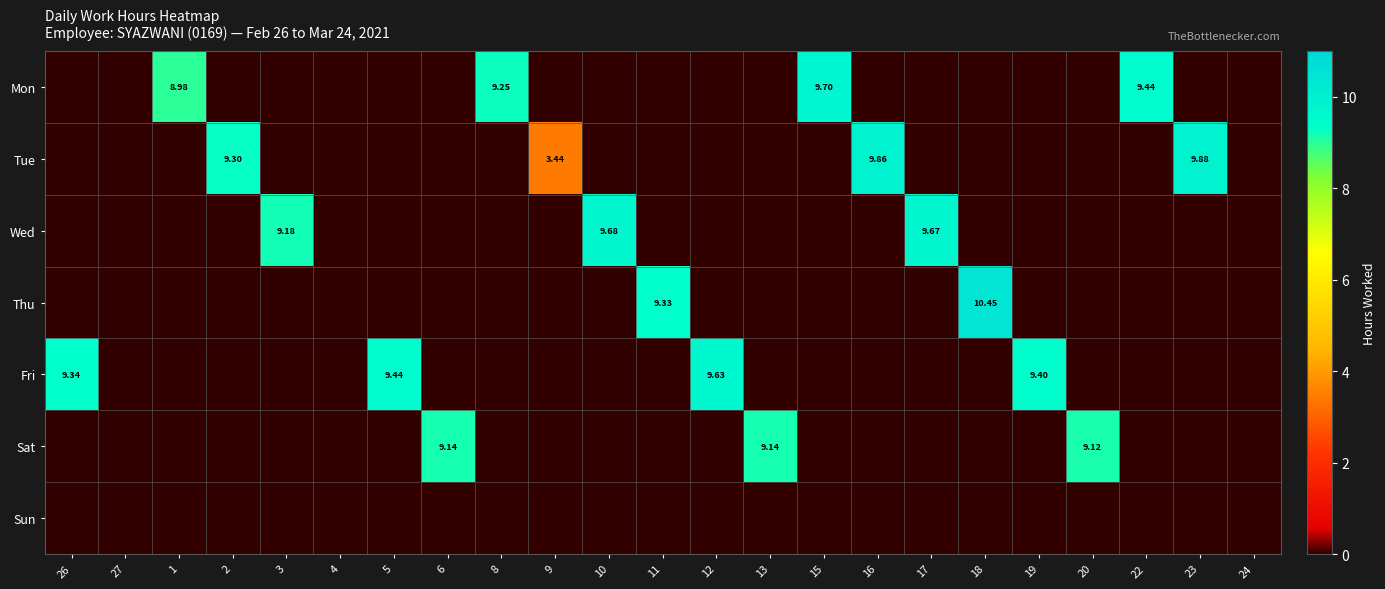

At which category is the sum across all series the highest?

18